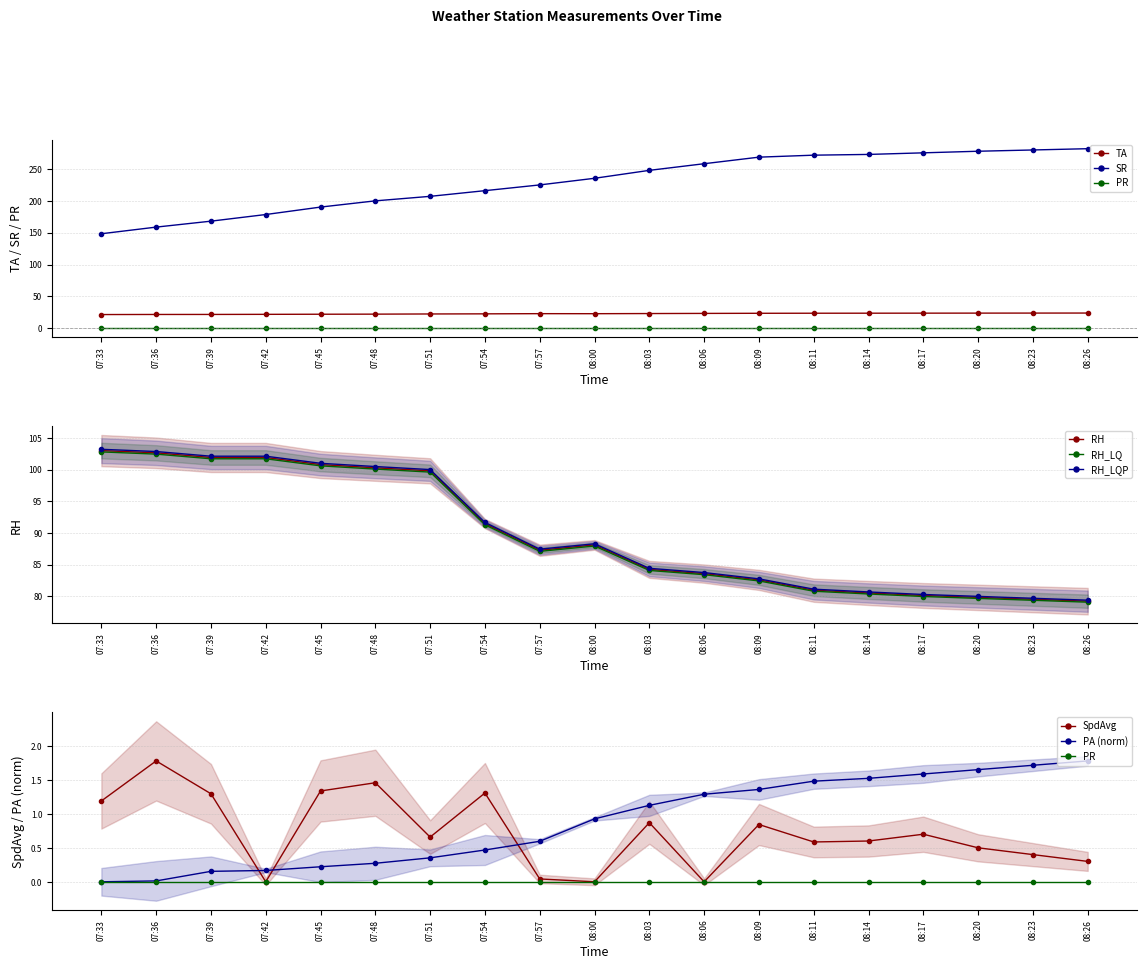

What is the difference between the PA values at 07:48 and 08:14?

1.2